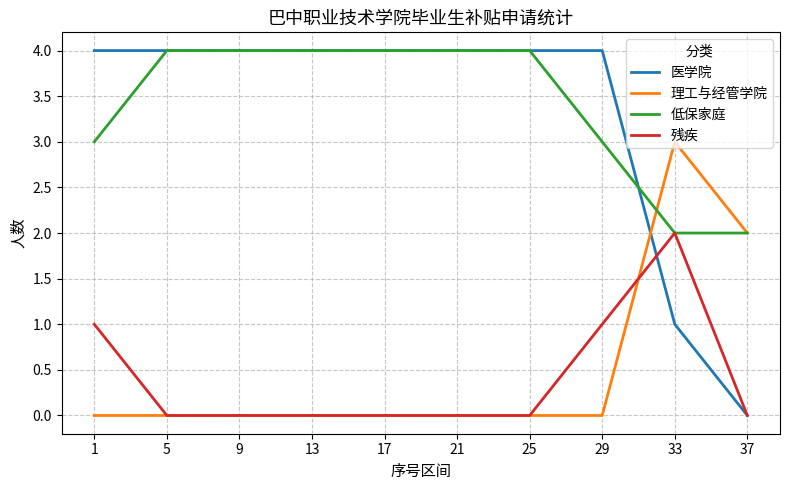

Between which two adjacent categories do 理工与经管学院 and 医学院 first intersect?

29 and 33